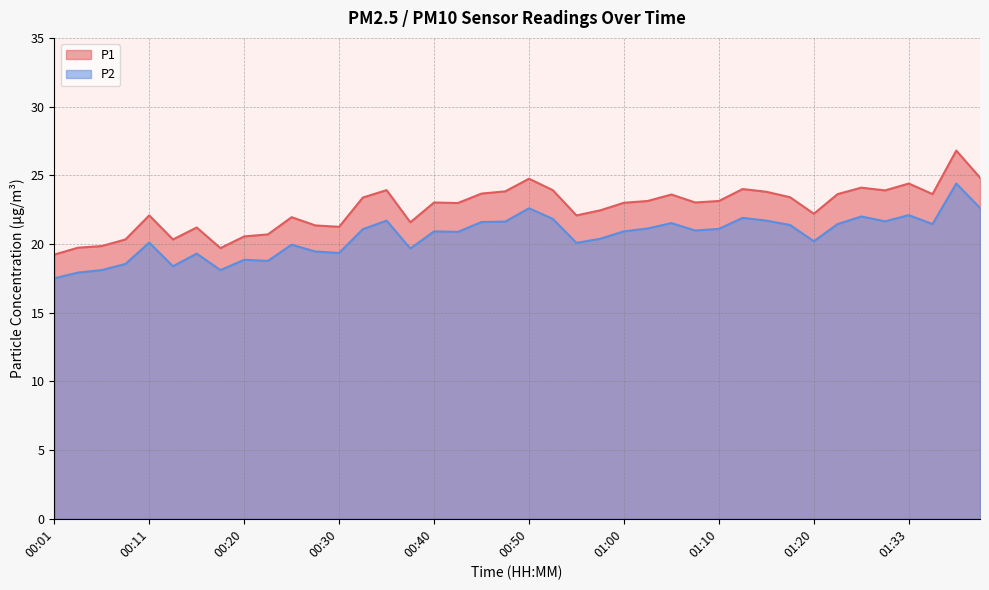

List the series in order of their overall mean, highest first.

P1, P2